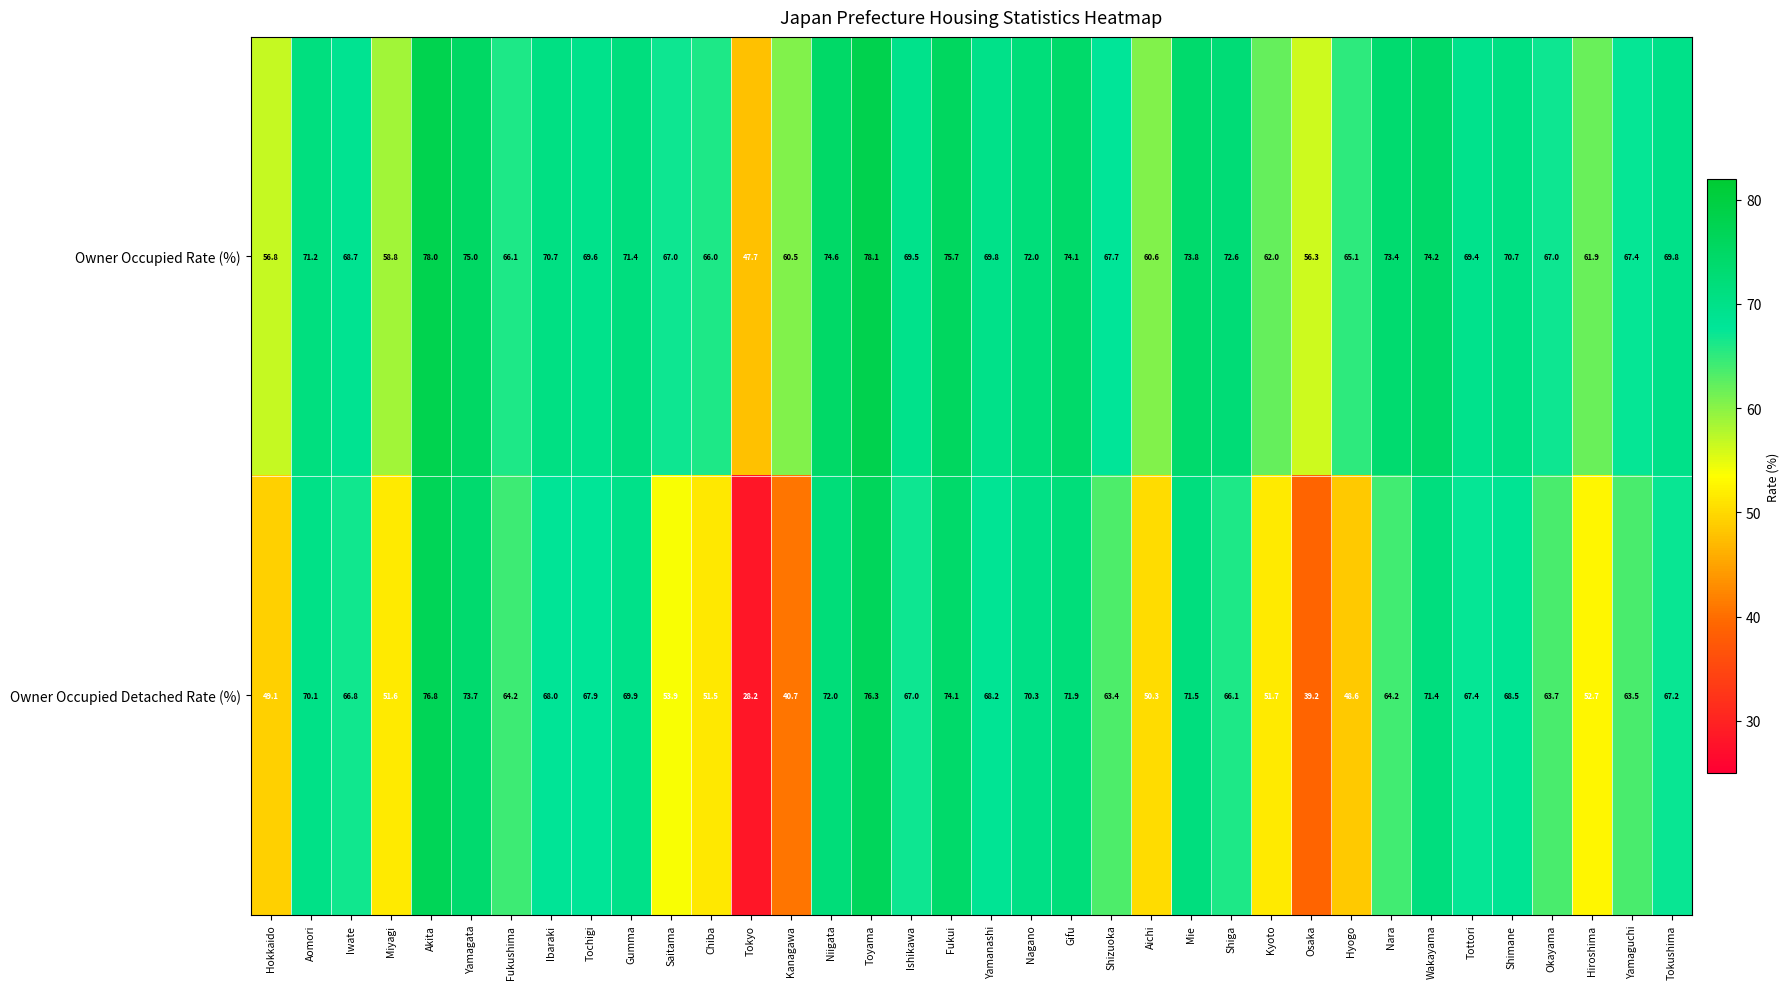

Where is Owner Occupied Detached Rate (%) nearest to the value 52?

Kyoto